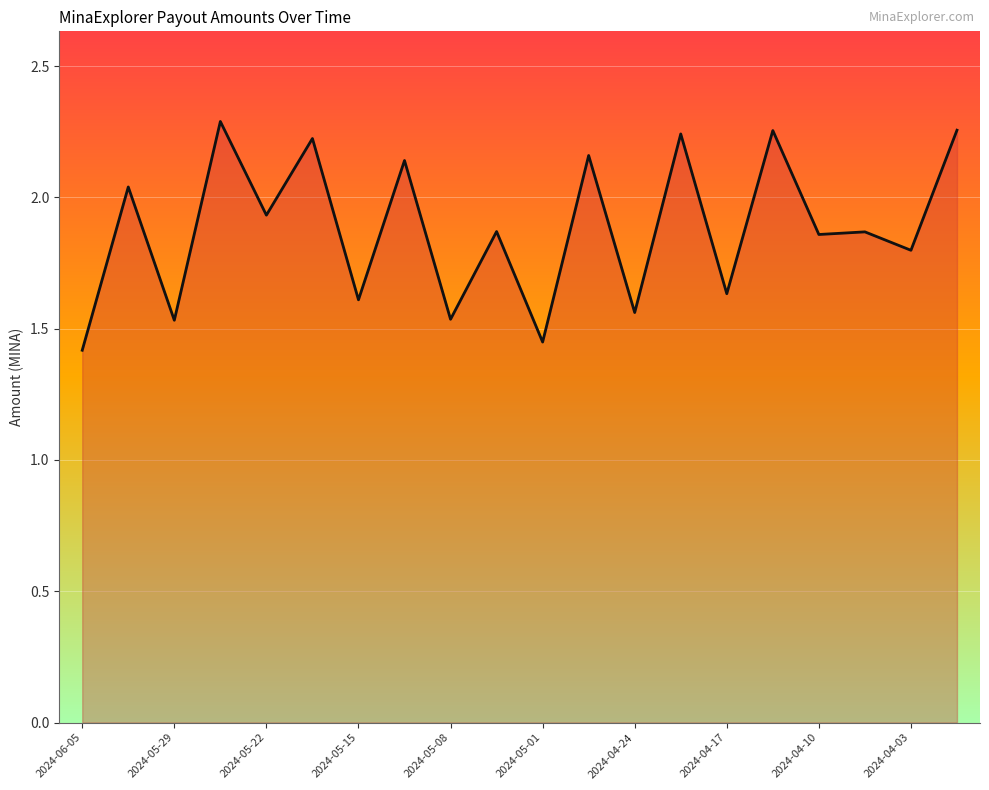

What is the difference between the maximum and minimum values?

0.9